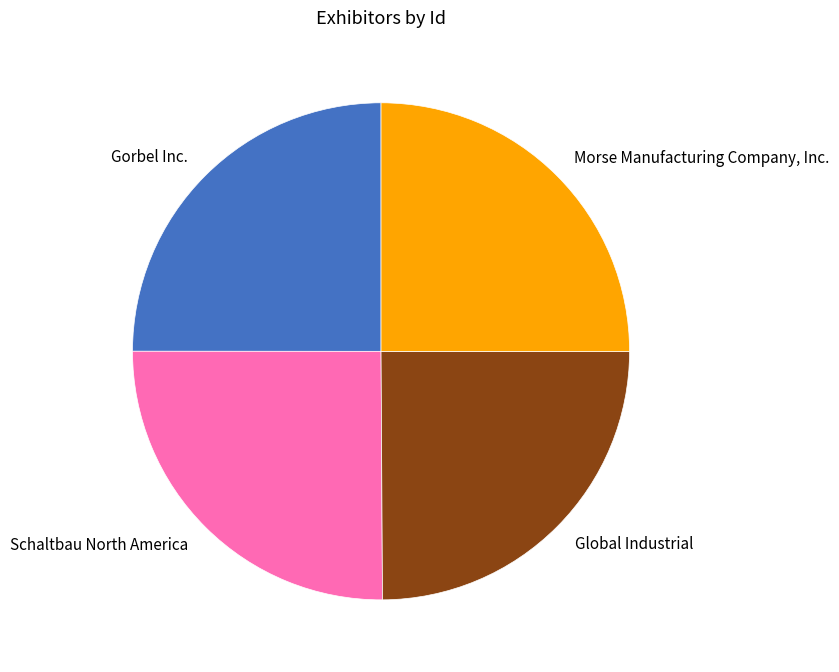

Approximately how many times larger is the value at Global Industrial compared to Gorbel Inc.?

1.0